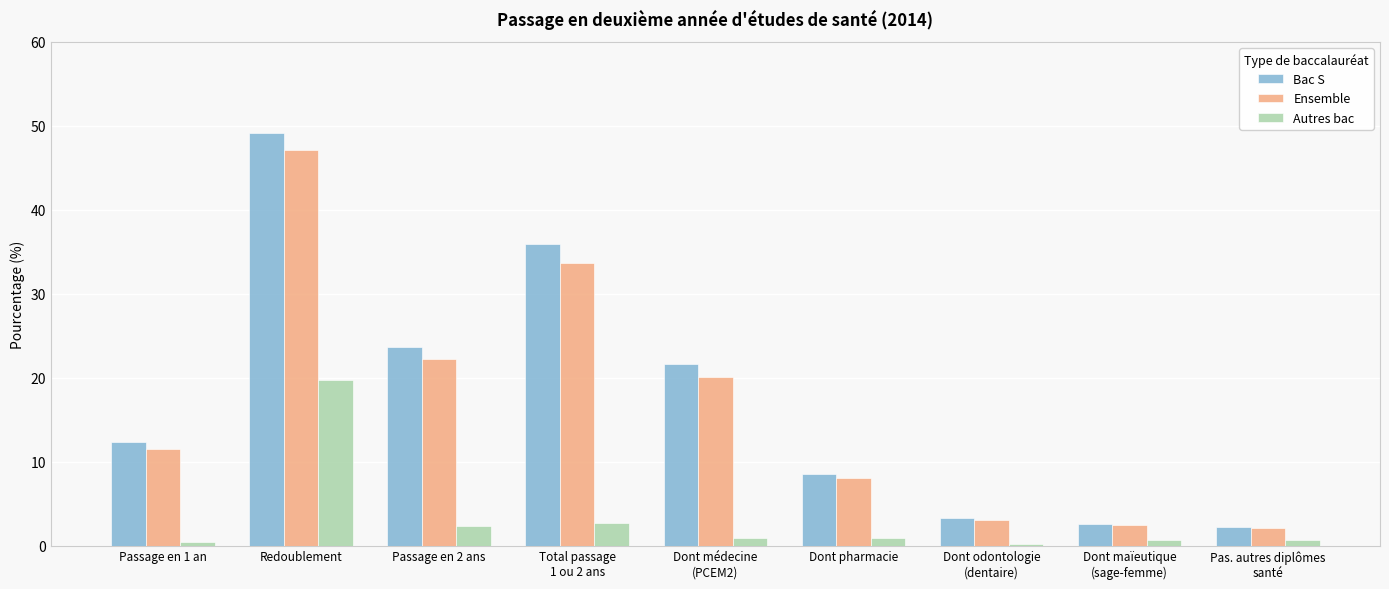

What is the total value across all series at Redoublement?

115.9